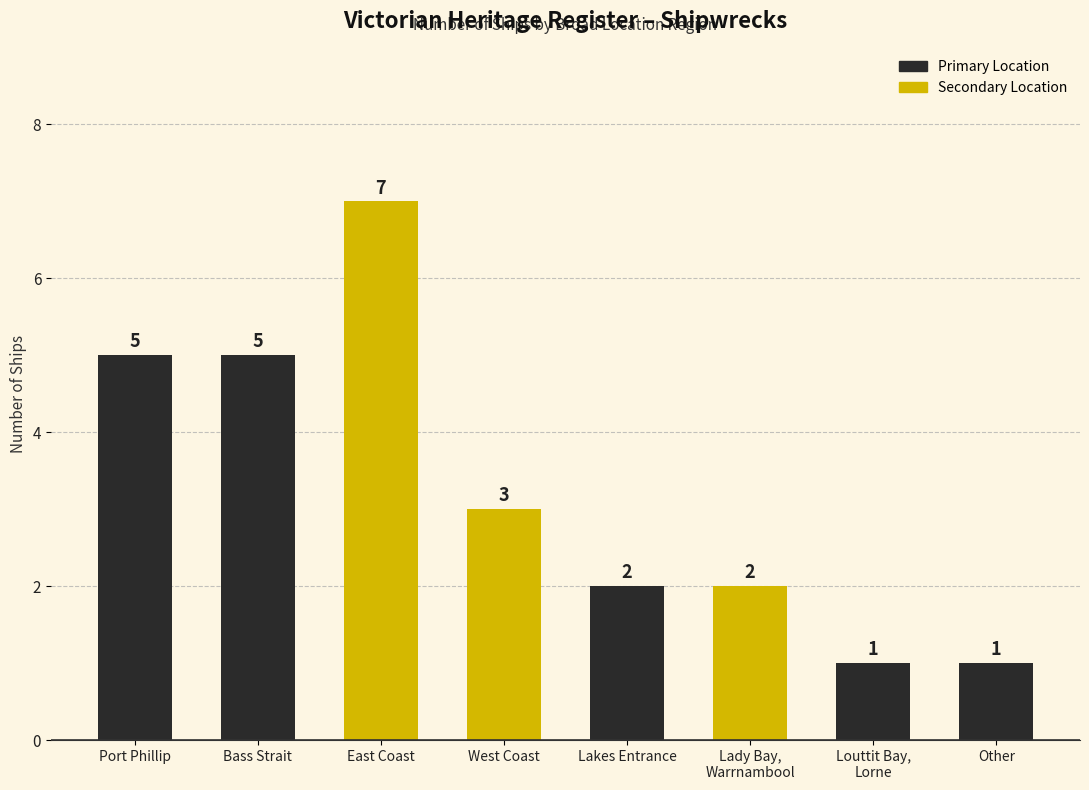

What is the label of the 3rd bar from the right?

Lady Bay,
Warrnambool